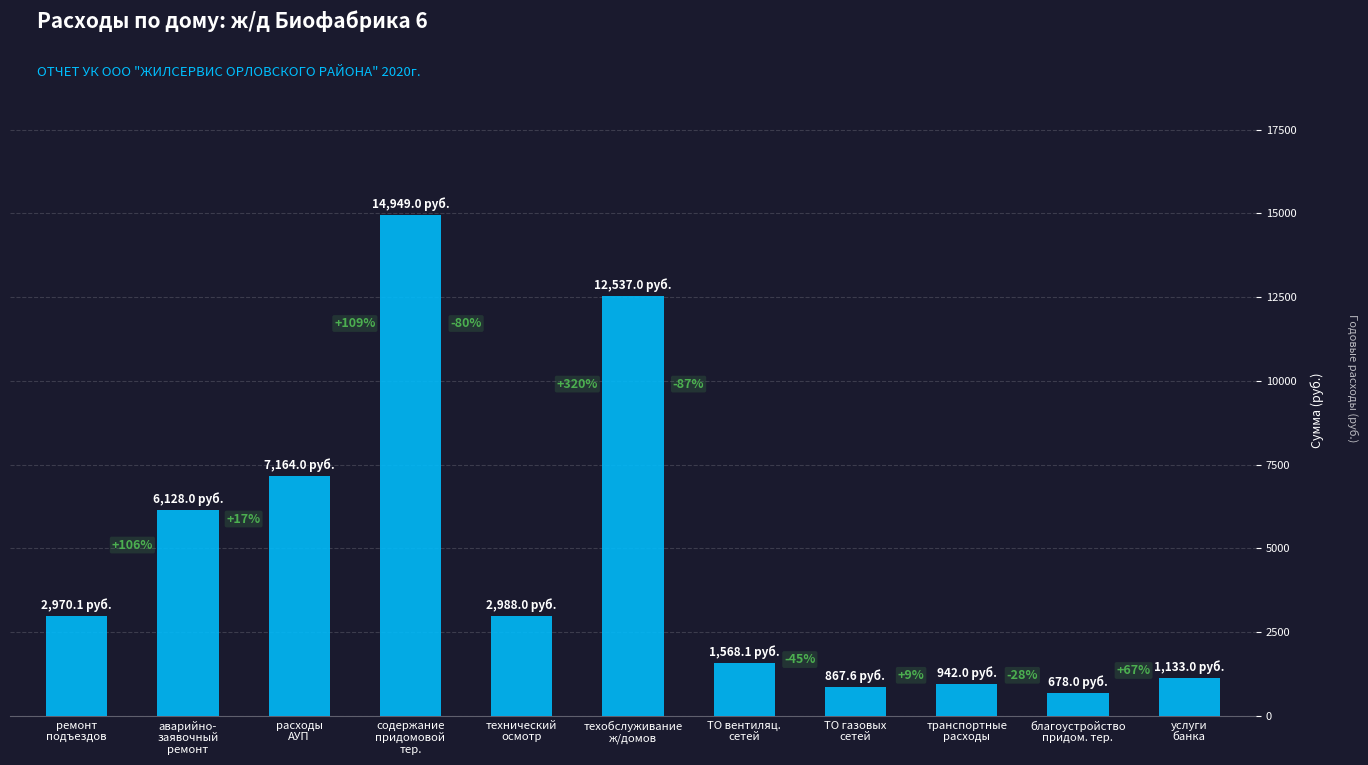

List the labels in order of value, largest first.

содержание
придомовой
тер., техобслуживание
ж/домов, расходы
АУП, аварийно-
заявочный
ремонт, технический
осмотр, ремонт
подъездов, ТО вентиляц.
сетей, услуги
банка, транспортные
расходы, ТО газовых
сетей, благоустройство
придом. тер.